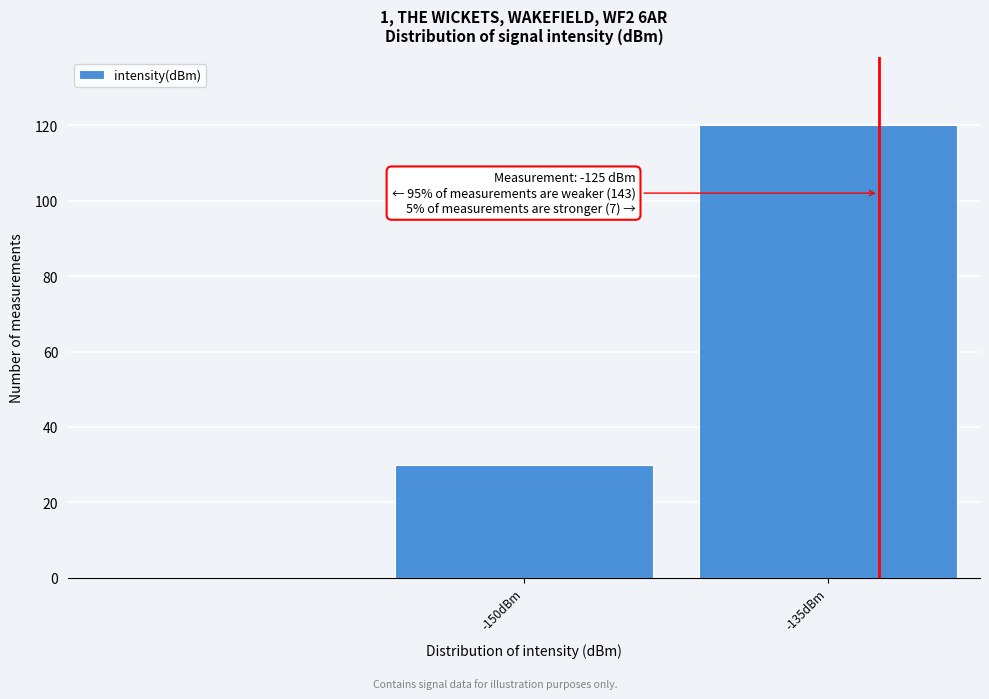

Reading left to right, extract all data points from this chart.

30	120